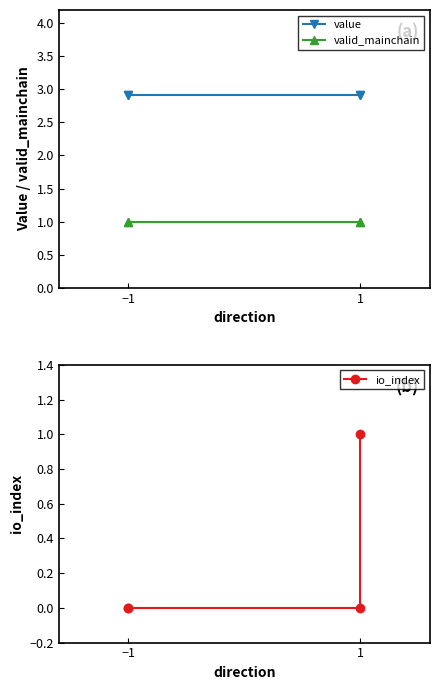

How many lines are shown in the chart?

3